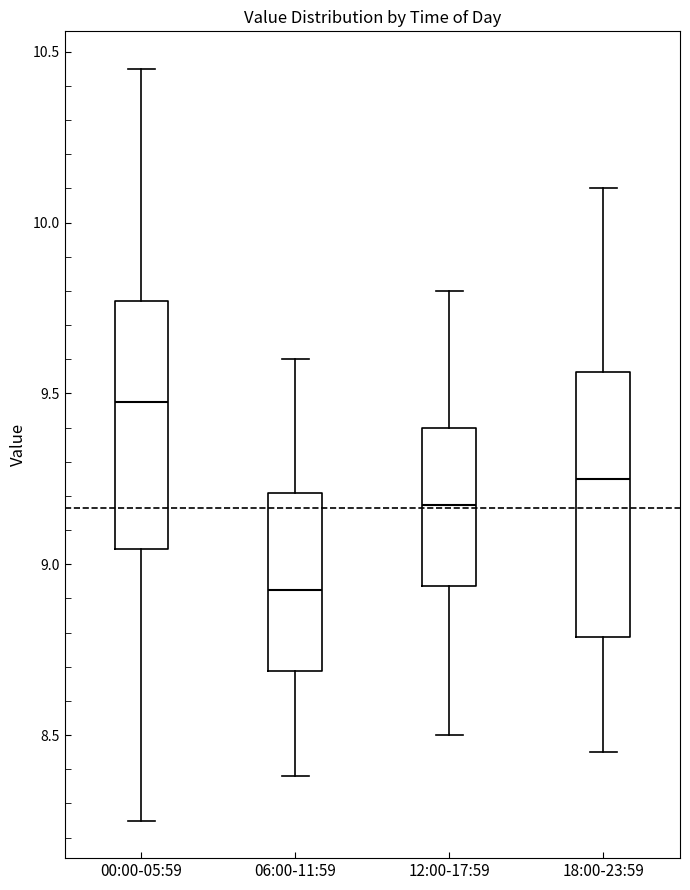

Which box has the lowest median line?

06:00-11:59